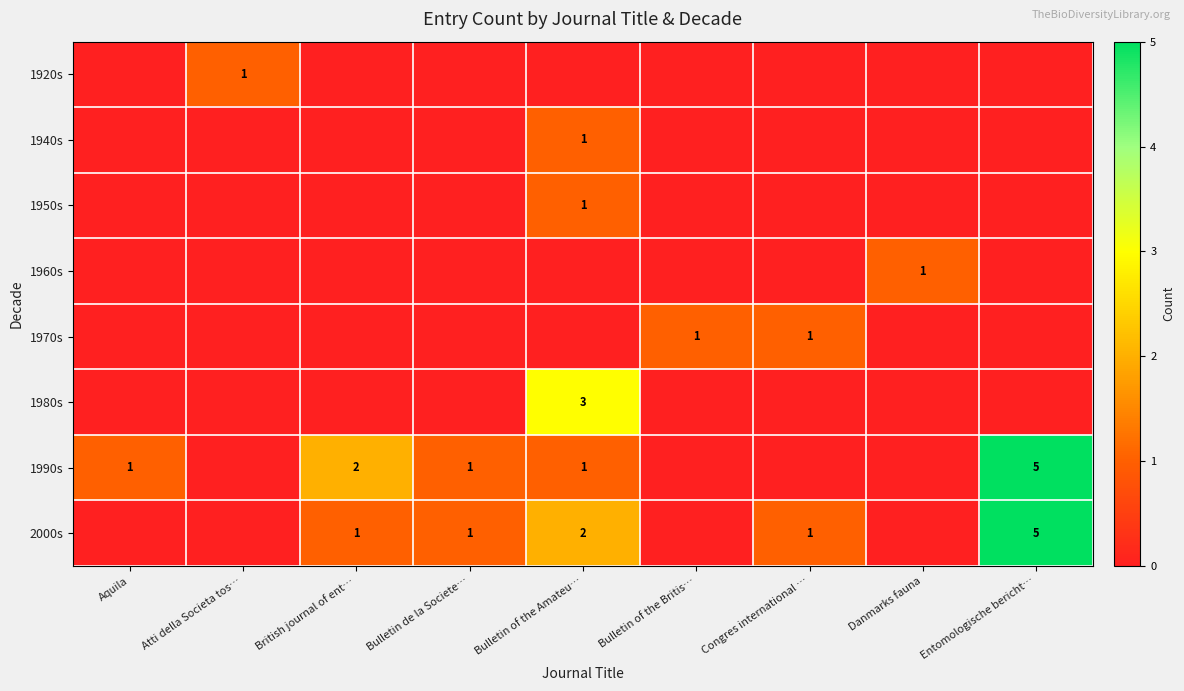

Is it true that 1920s equals 0 at Danmarks fauna?

True